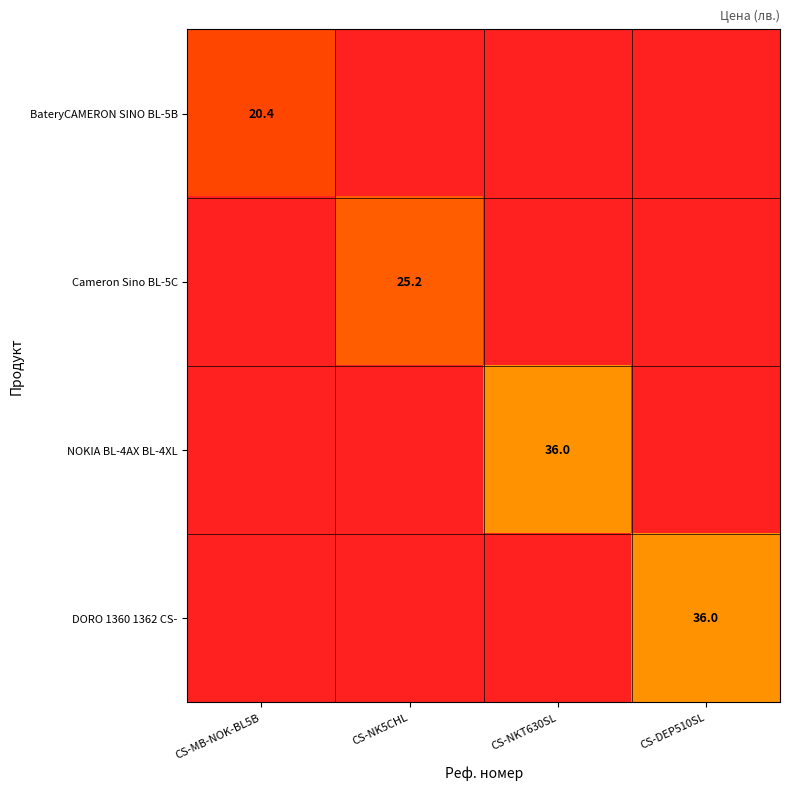

Is it true that Cameron Sino BL-5C equals 36.6 at CS-NK5CHL?

False